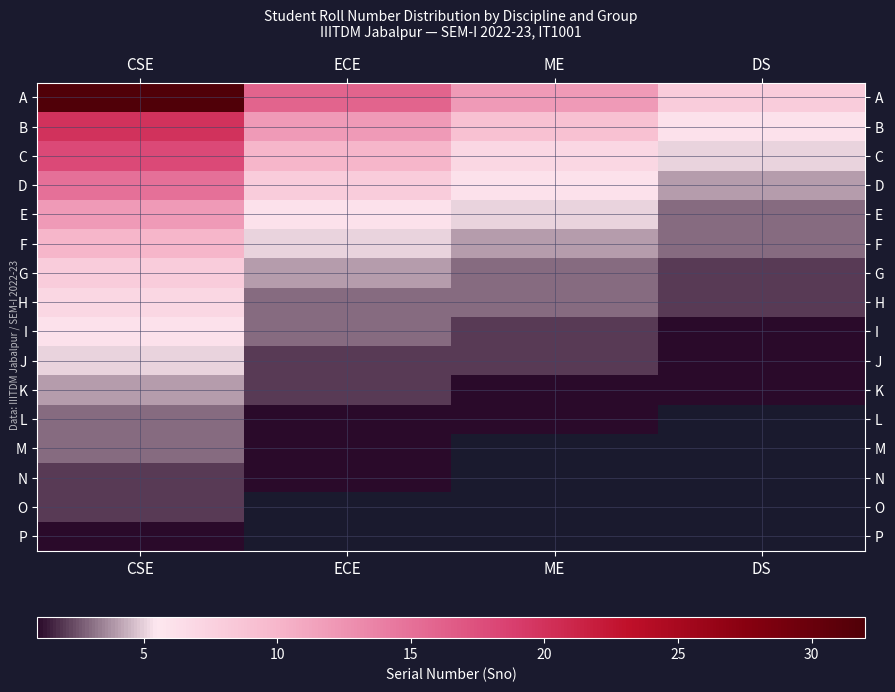

Which category has the highest value in the I series?

CSE